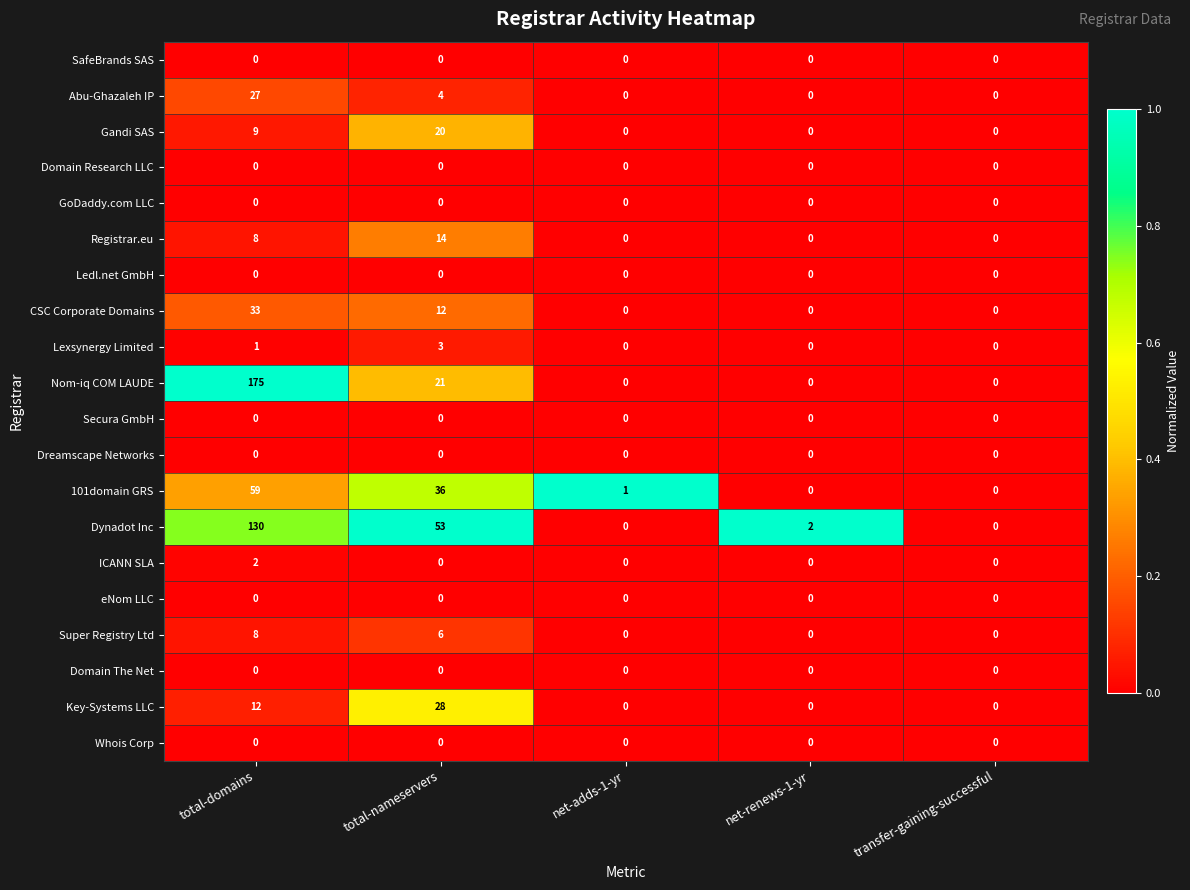

The value of Domain Research LLC at transfer-gaining-successful is 0. True or false?

True